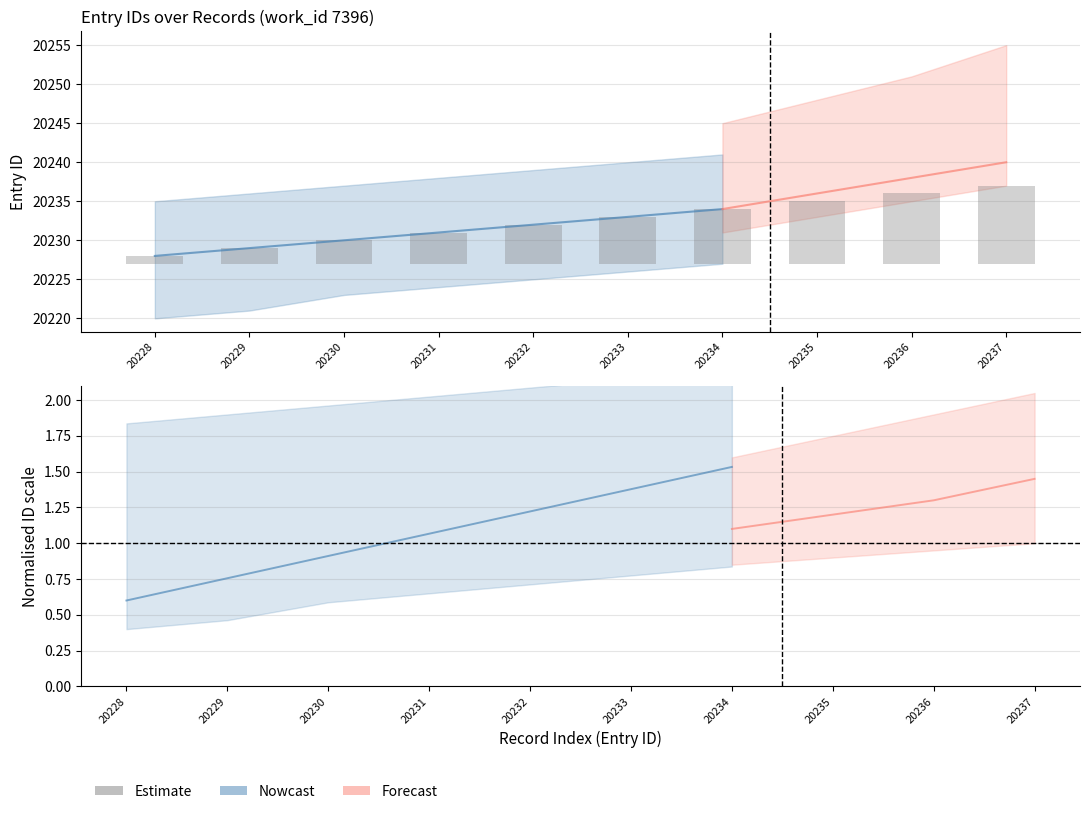

The chart shows a value of 5 at 20230. True or false?

False